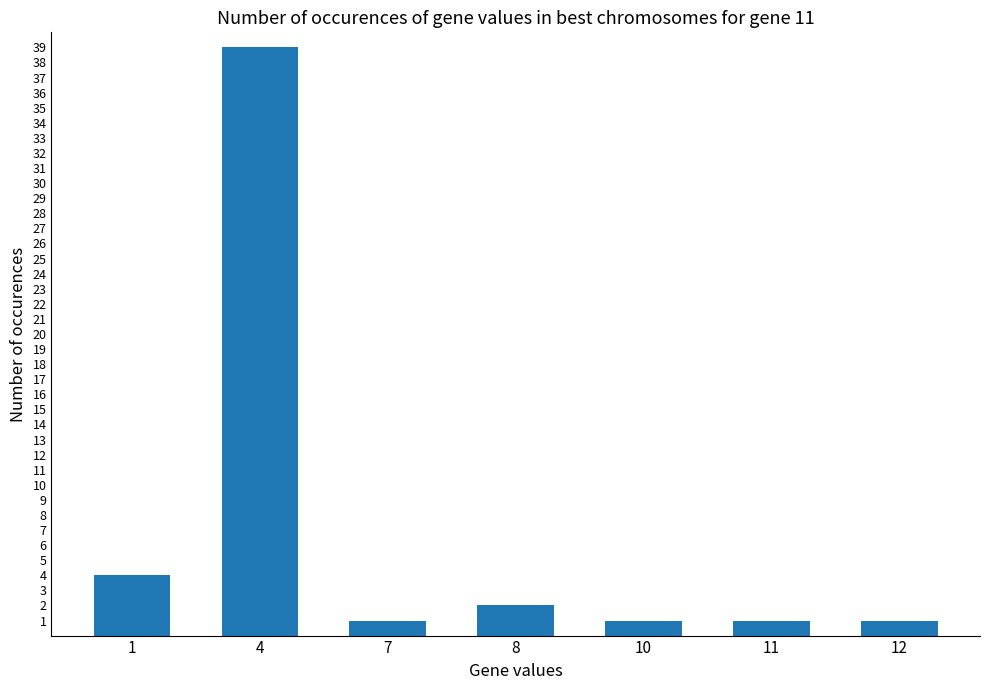

Reading left to right, extract all data points from this chart.

1=4	4=39	7=1	8=2	10=1	11=1	12=1